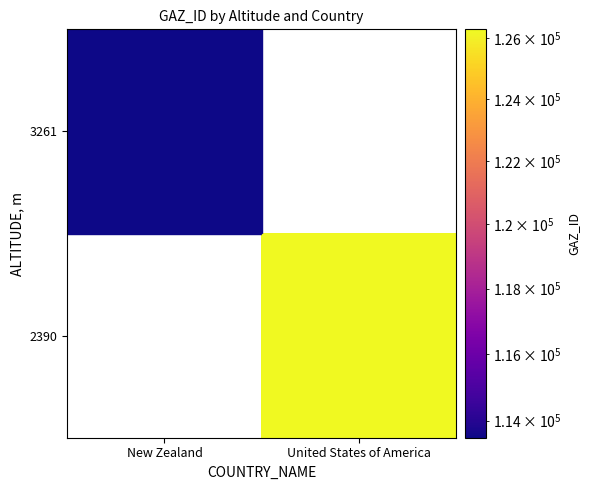

Which category has the highest value in the 3261 series?

New Zealand